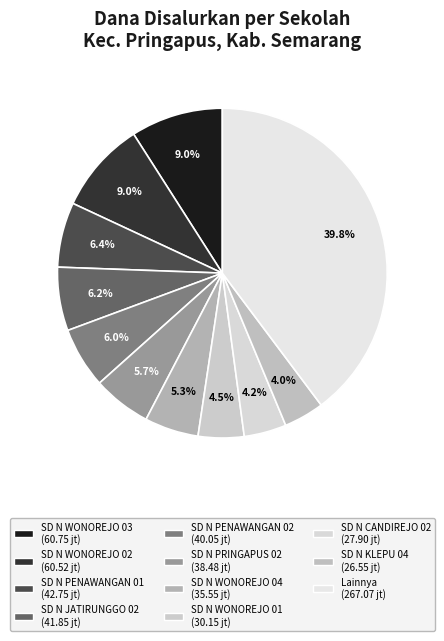

How many slices are in this pie chart?

11